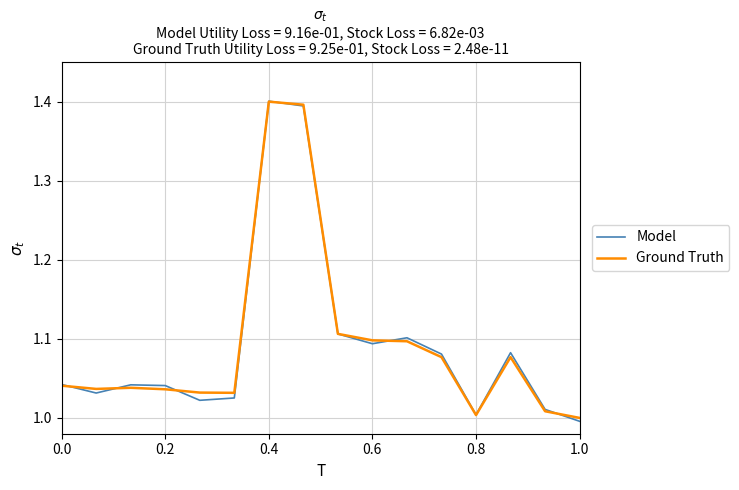

How many lines are shown in the chart?

2